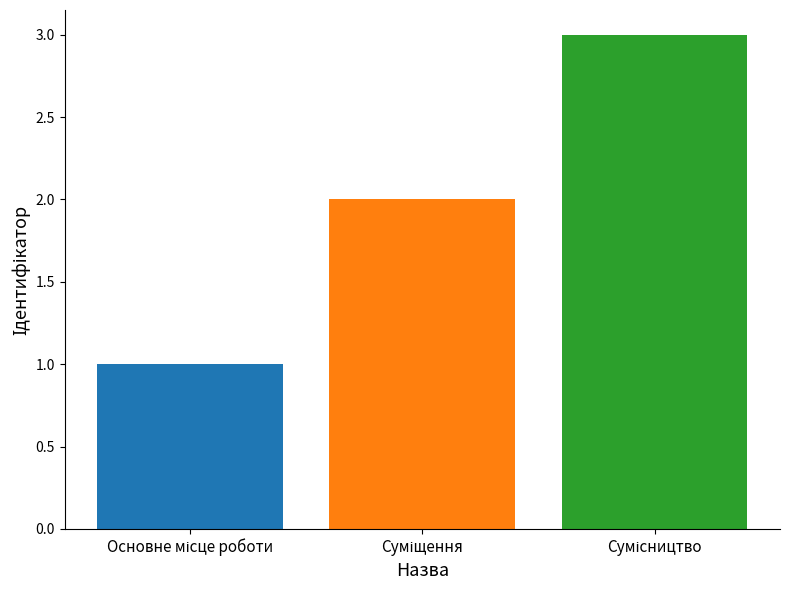

How many bars are there in total?

3